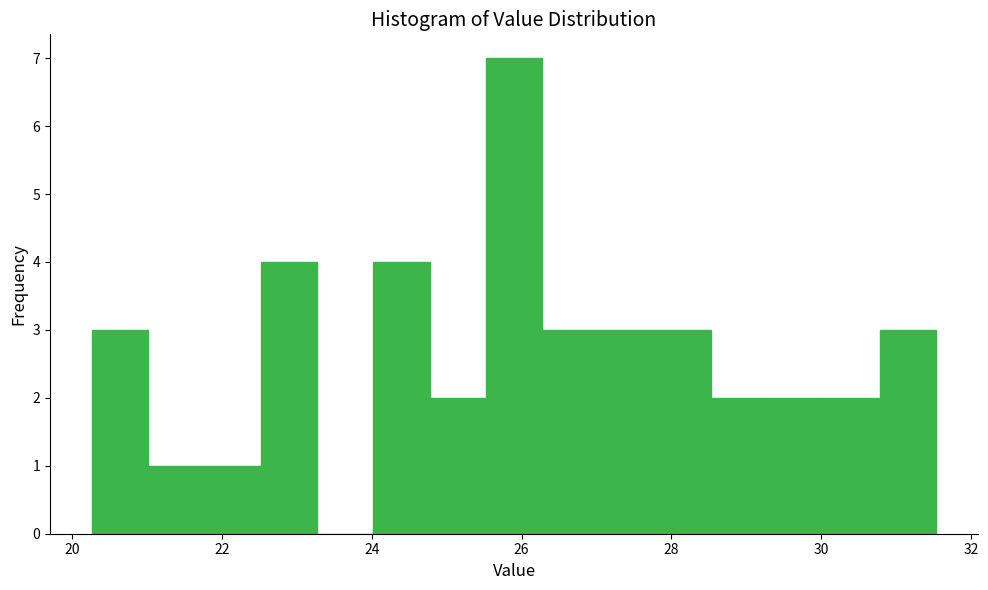

Around what value on the x-axis is the tallest bar? Give the approximate position of its centre, as read against the axis.

26.0